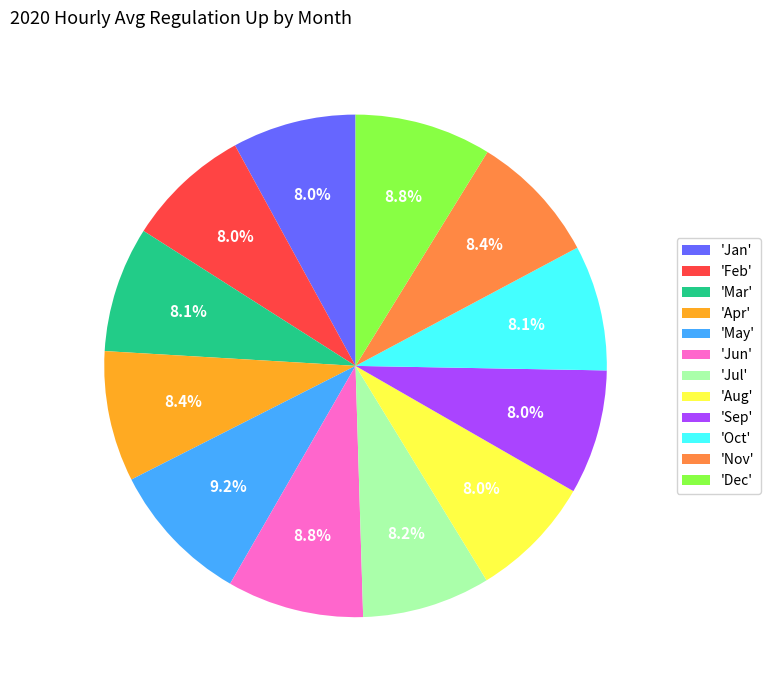

What is the ratio of the value at 'Jul' to the value at 'Mar'?

1.0